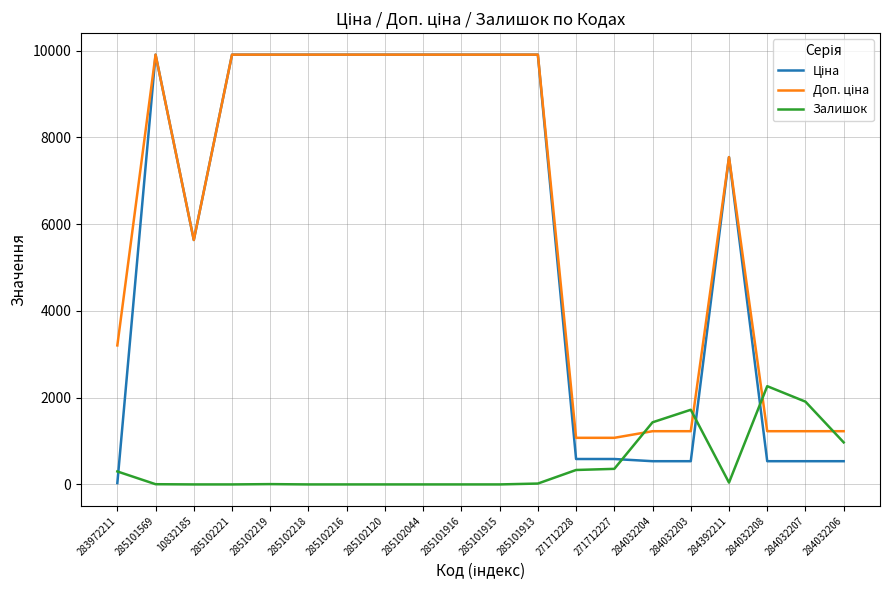

What is the total value across all series at 284032203?

3483.6